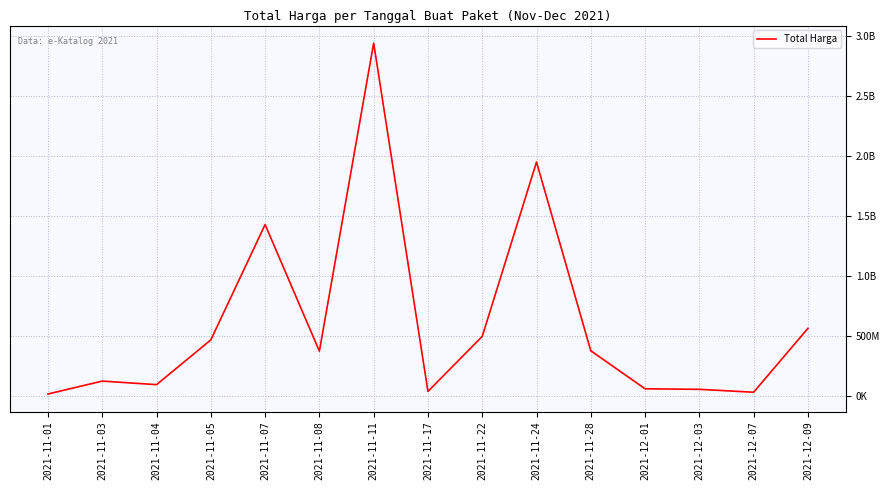

What is the average value?

597754770